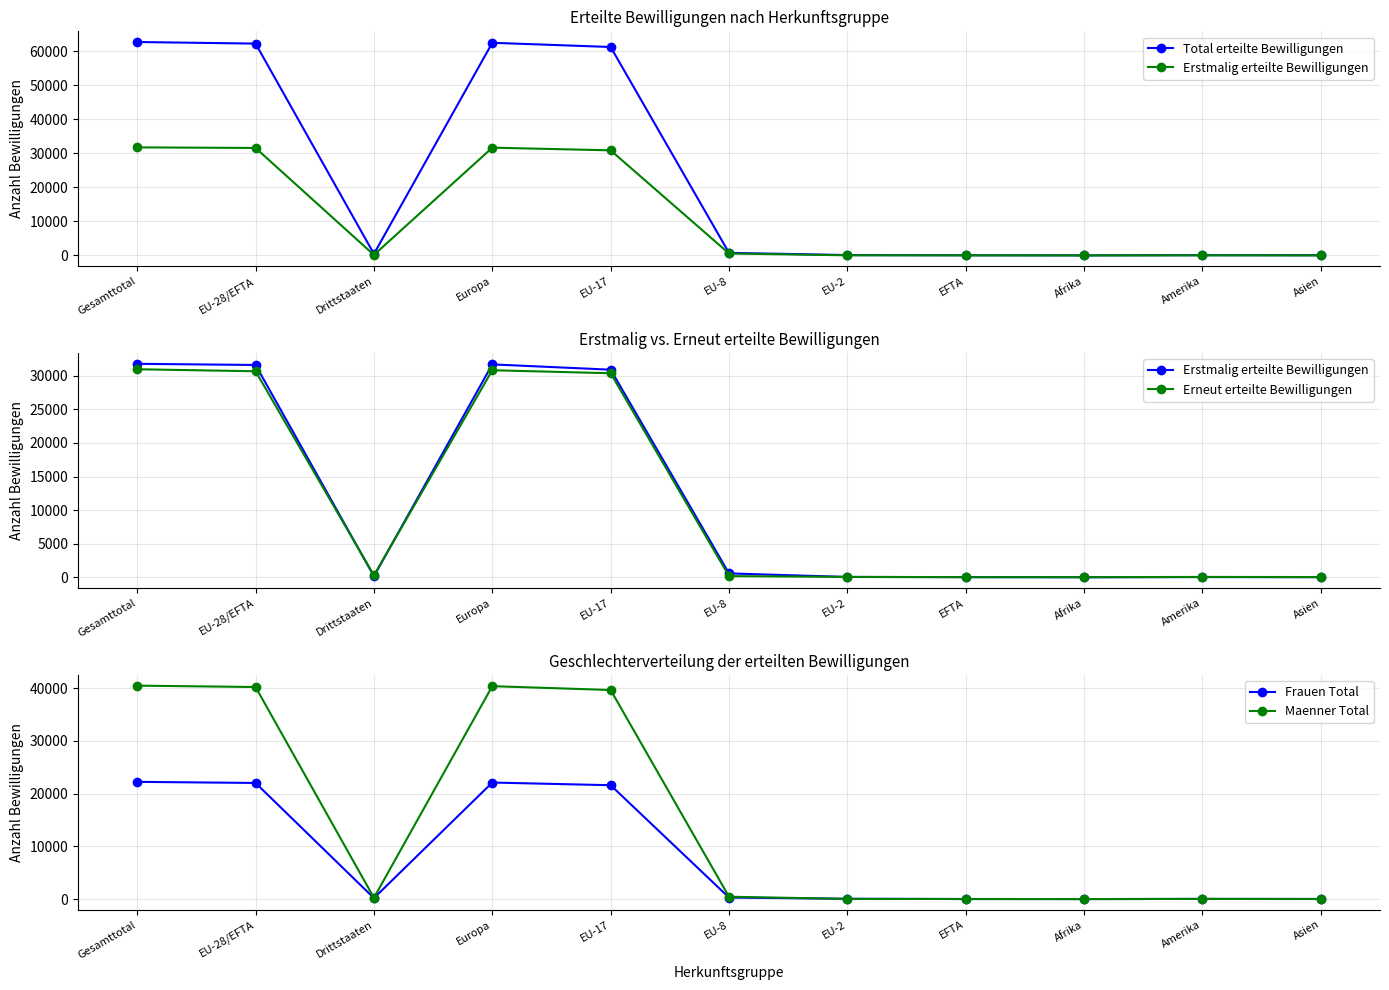

What is the total value across all series at Drittstaaten?

1410